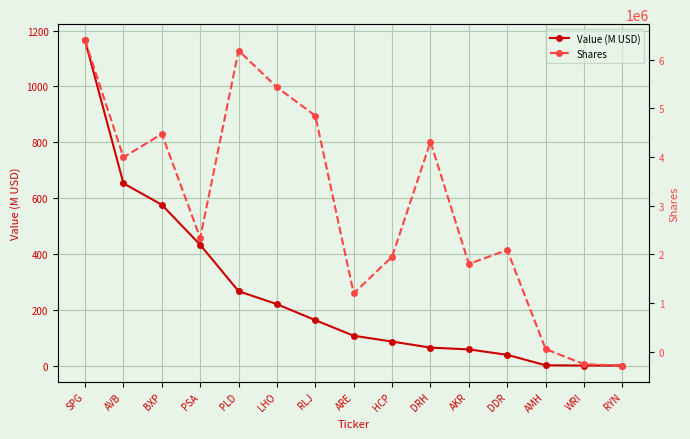

The value of Value (M USD) at RYN is -569.2. True or false?

False